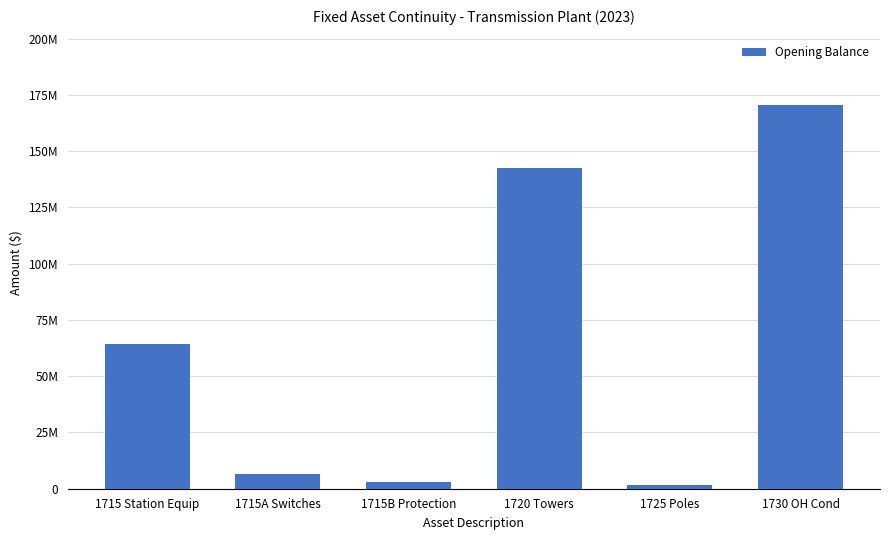

Does the chart contain any negative values?

No